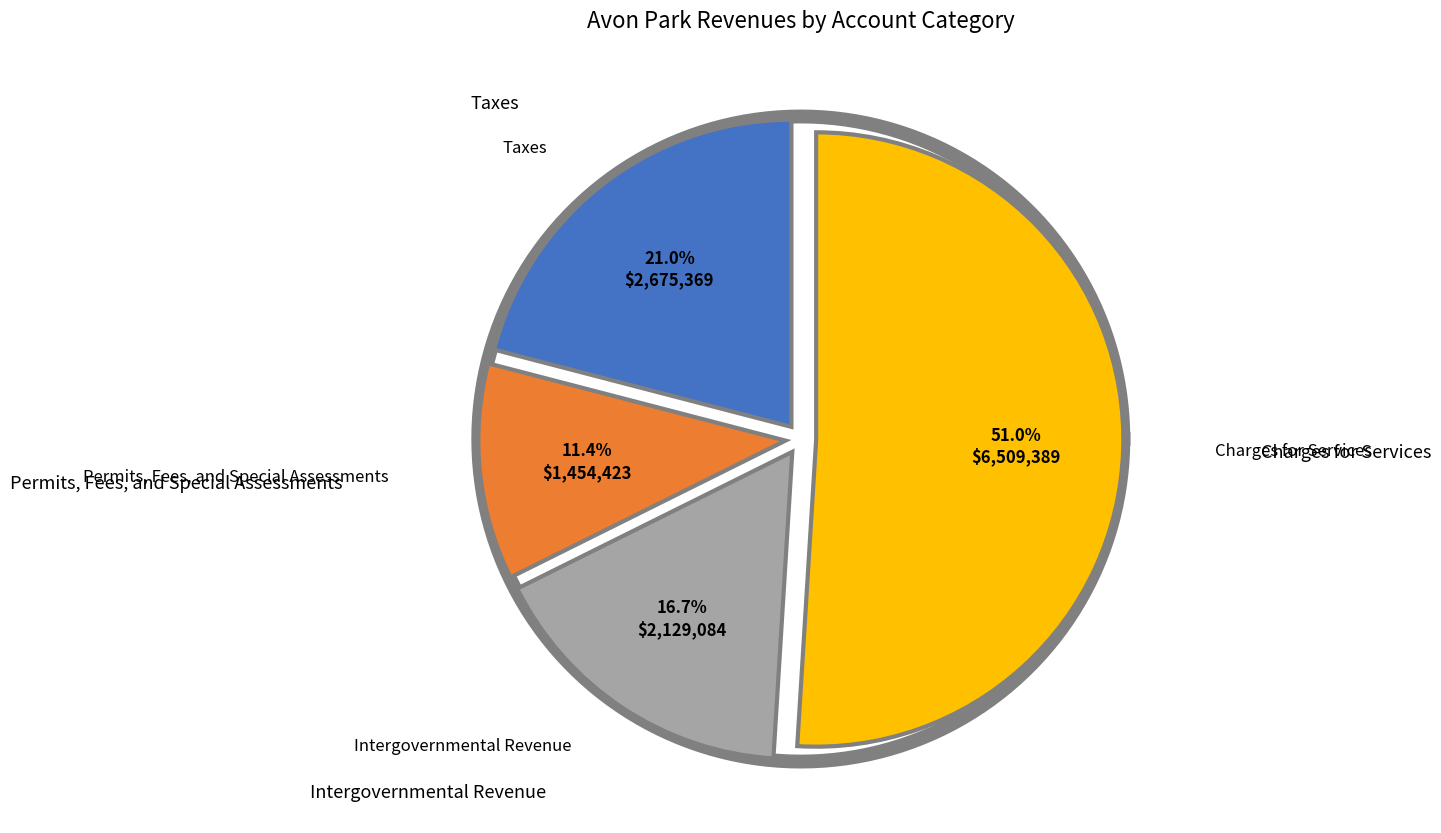

To the nearest percent, what percentage of the pie is Intergovernmental Revenue?

17%